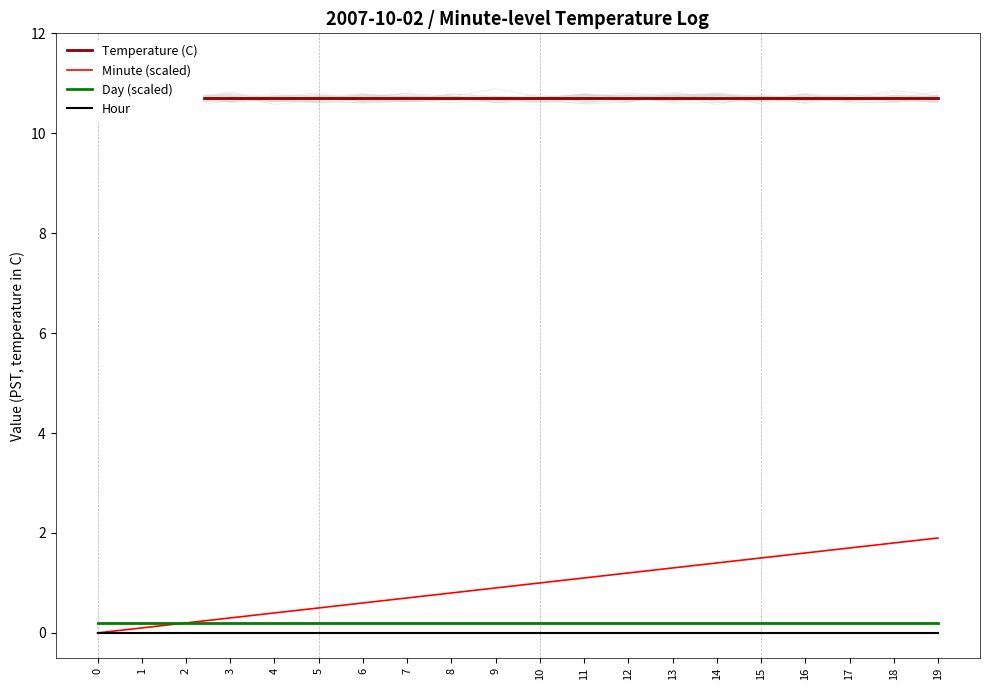

What is the average value of the Temperature (C) series?

10.7